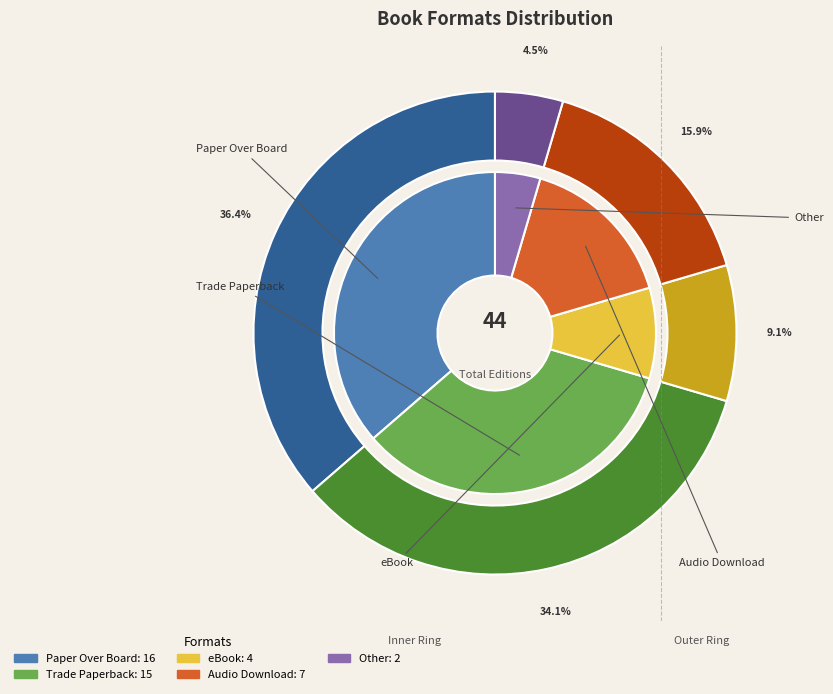

How many slices are in this pie chart?

5